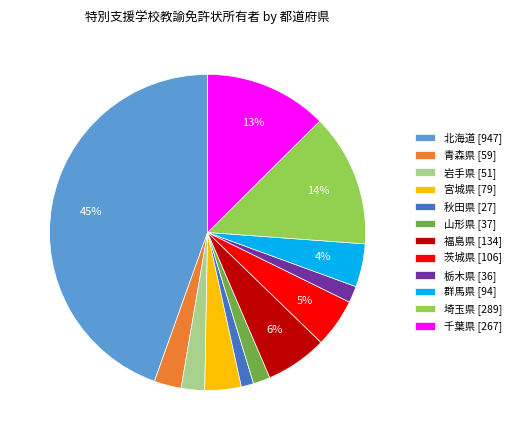

True or false: 栃木県 [36] accounts for 2% of the total.

True